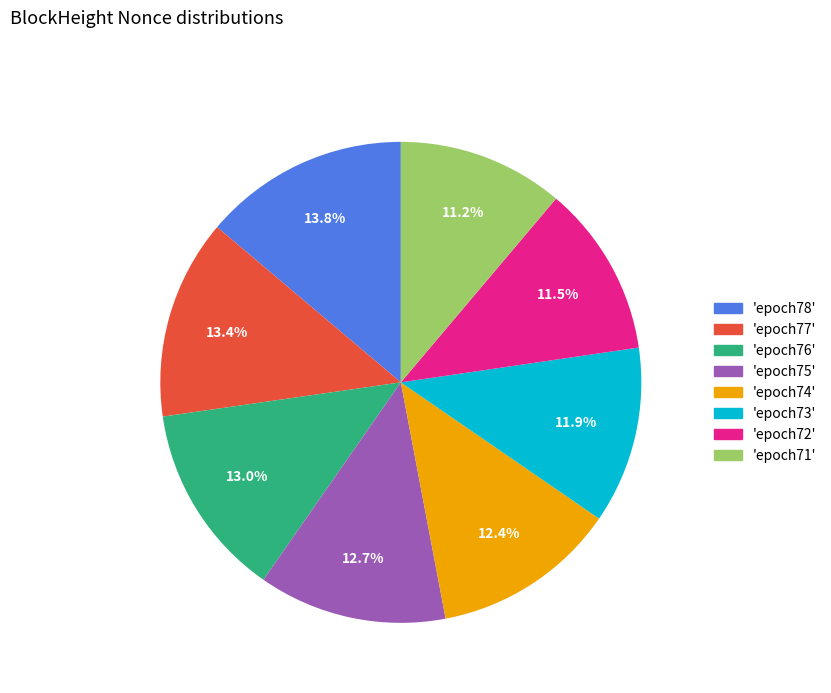

What is the ratio of the value at 'epoch75' to the value at 'epoch78'?

0.9